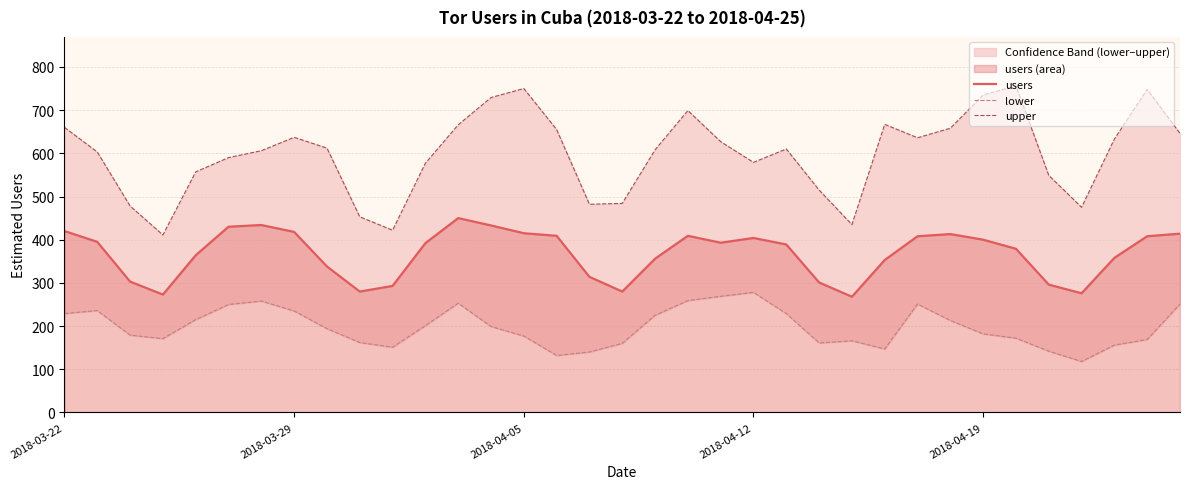

What is the difference between the maximum and minimum values in the upper series?

345